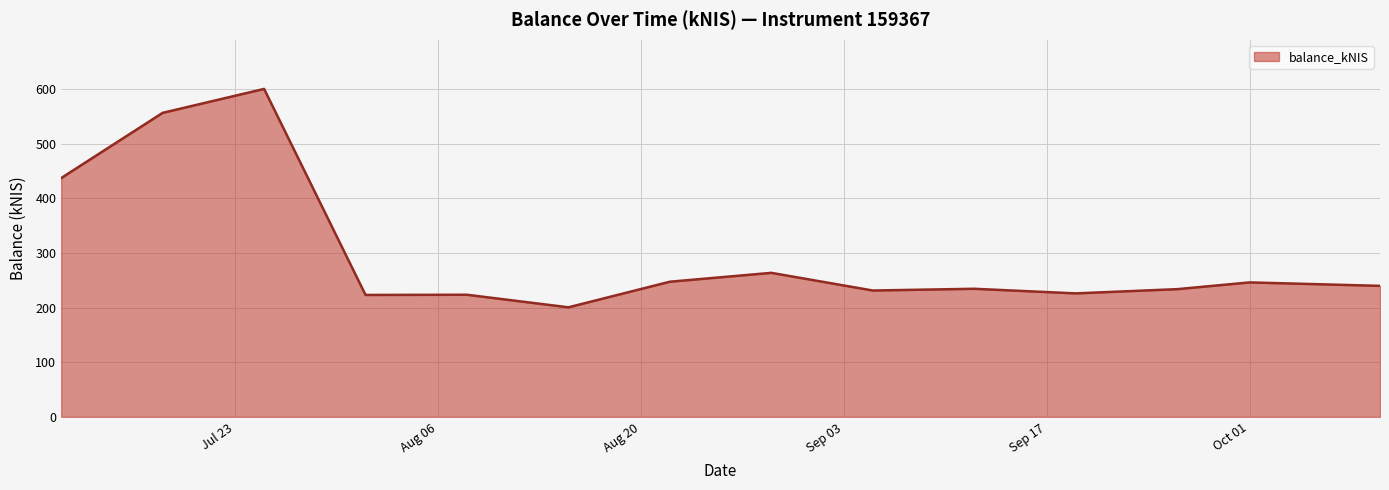

What is the difference between the maximum and minimum values?

400.0